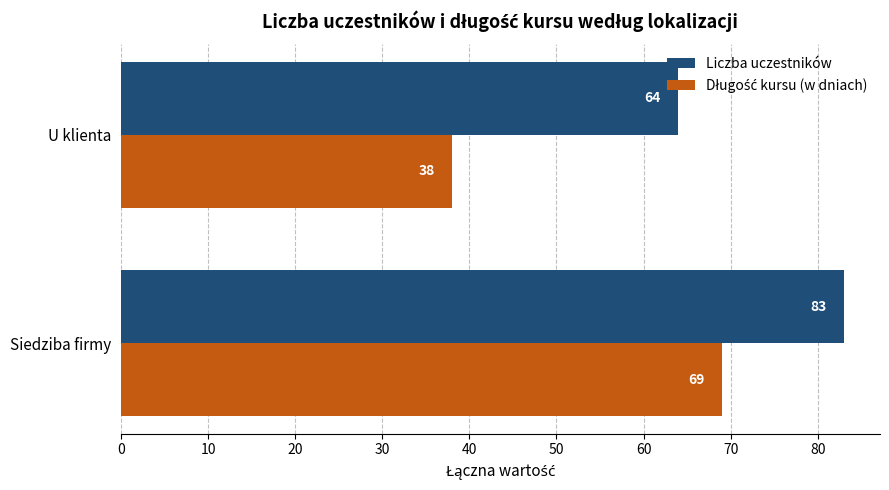

What is the maximum value shown in the chart?

83